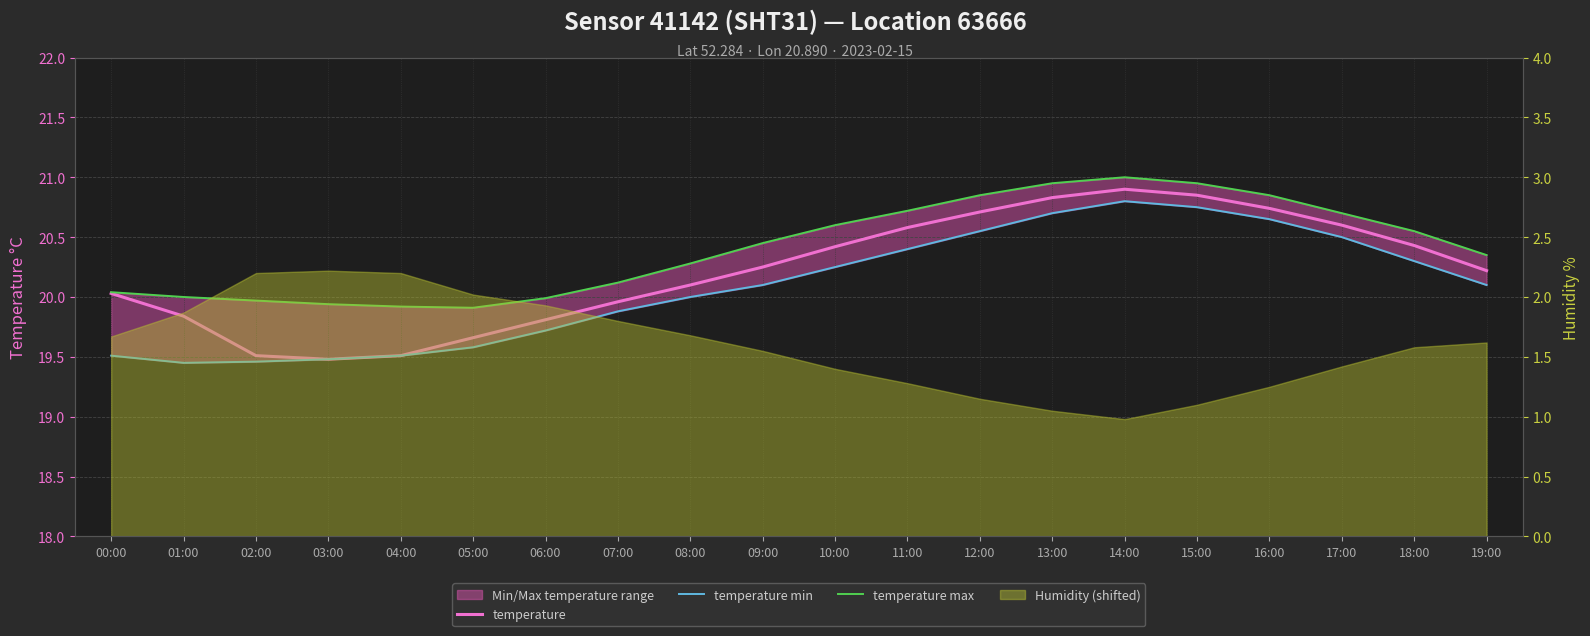

At which category does the chart reach its peak across all series?

14:00